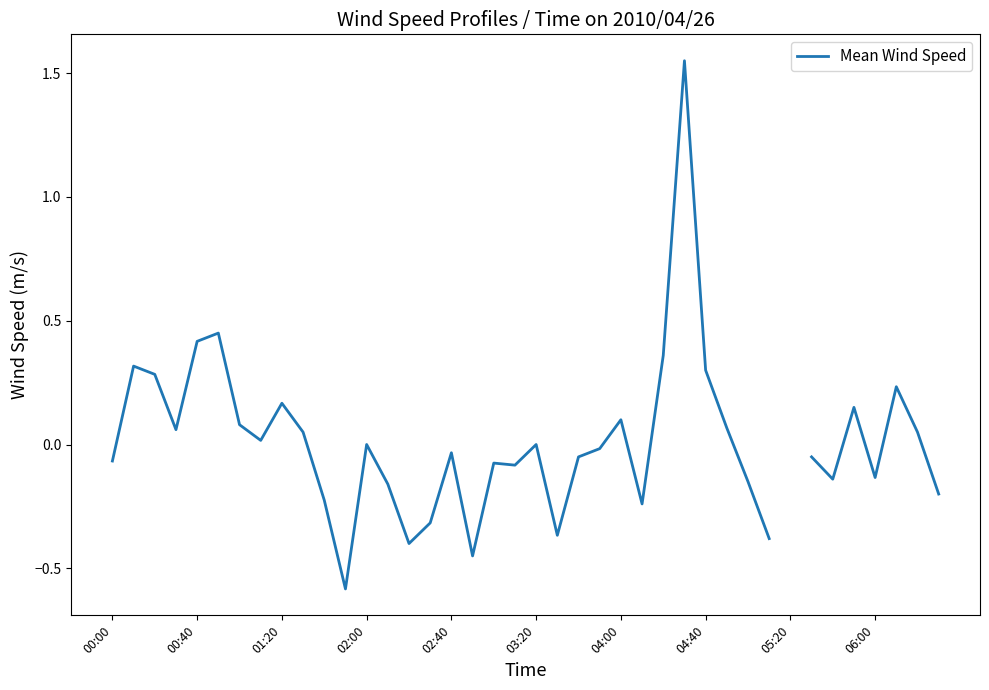

Is it true that the value at 25 is -0.2?

True